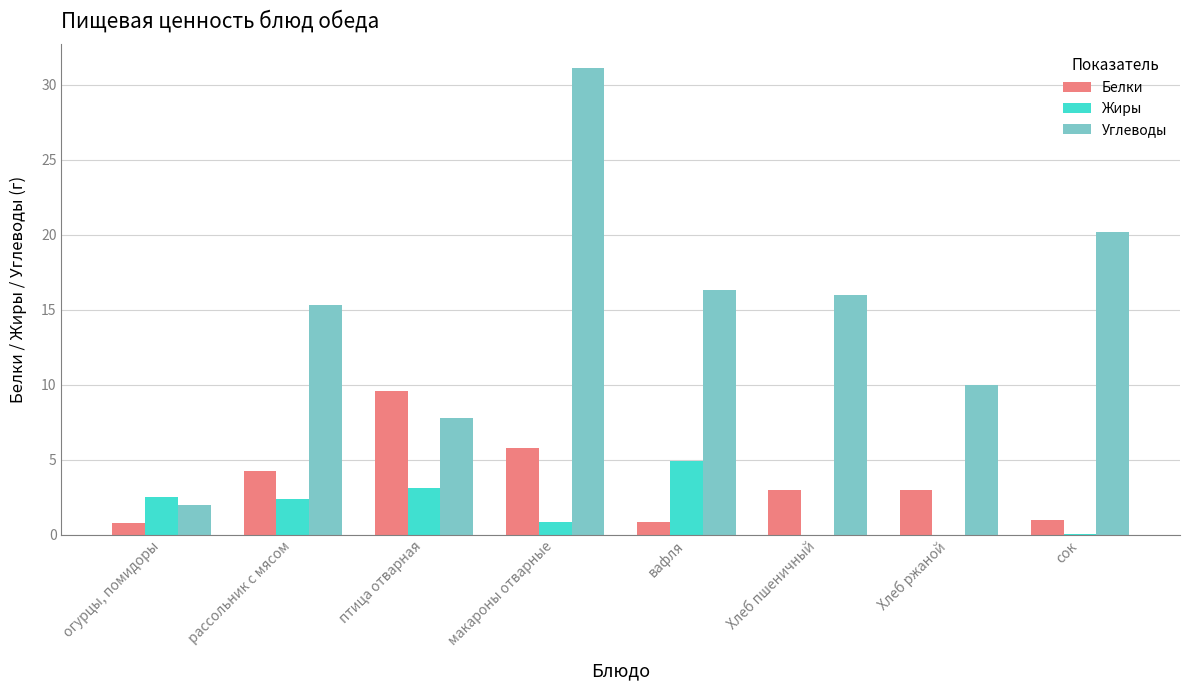

At which category is the sum across all series the highest?

макароны отварные